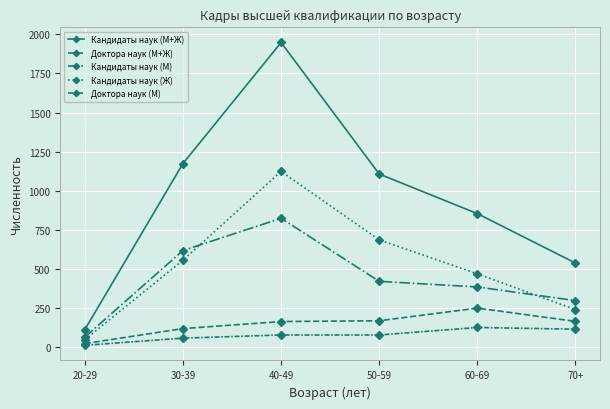

How many categories are shown in the chart?

6